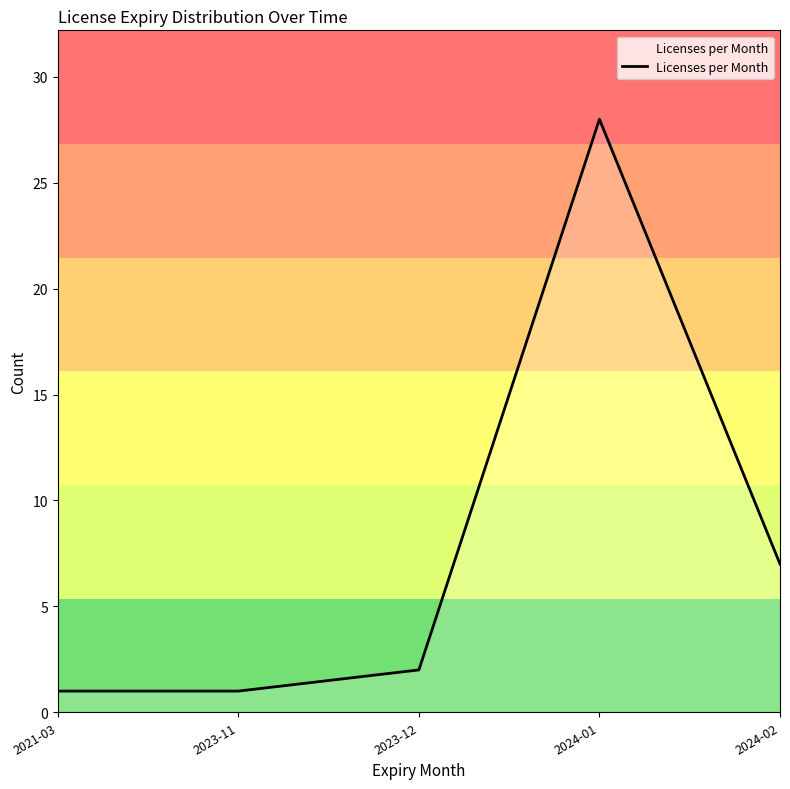

Where is the data nearest to the value 14?

2024-02